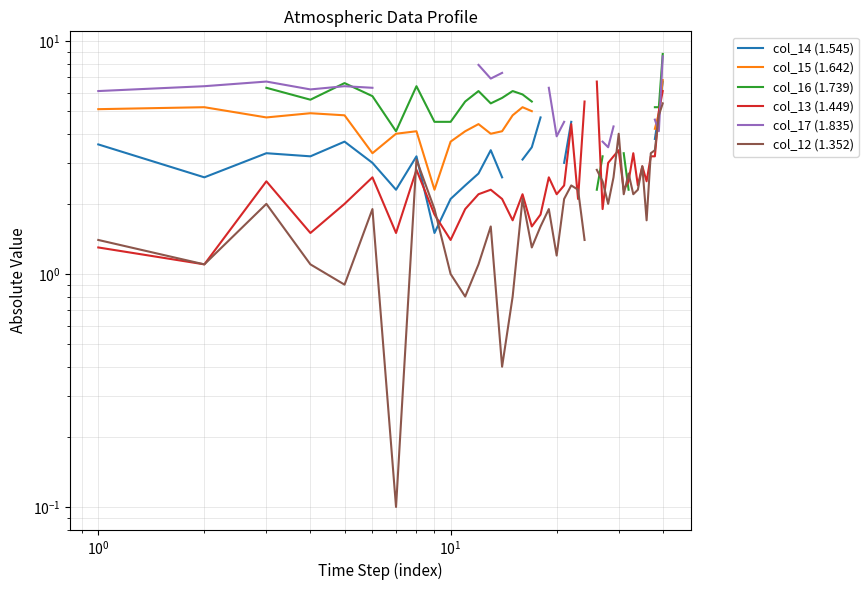

Is the value of col_15 (1.642) at 26 greater than the value of col_17 (1.835) at 36?

No